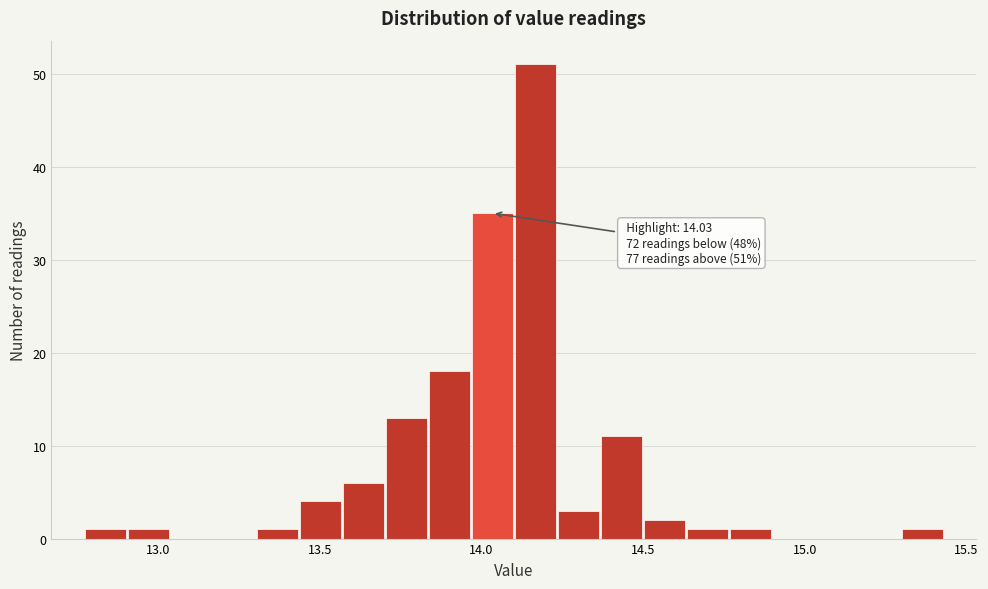

Around what value on the x-axis is the tallest bar? Give the approximate position of its centre, as read against the axis.

14.15